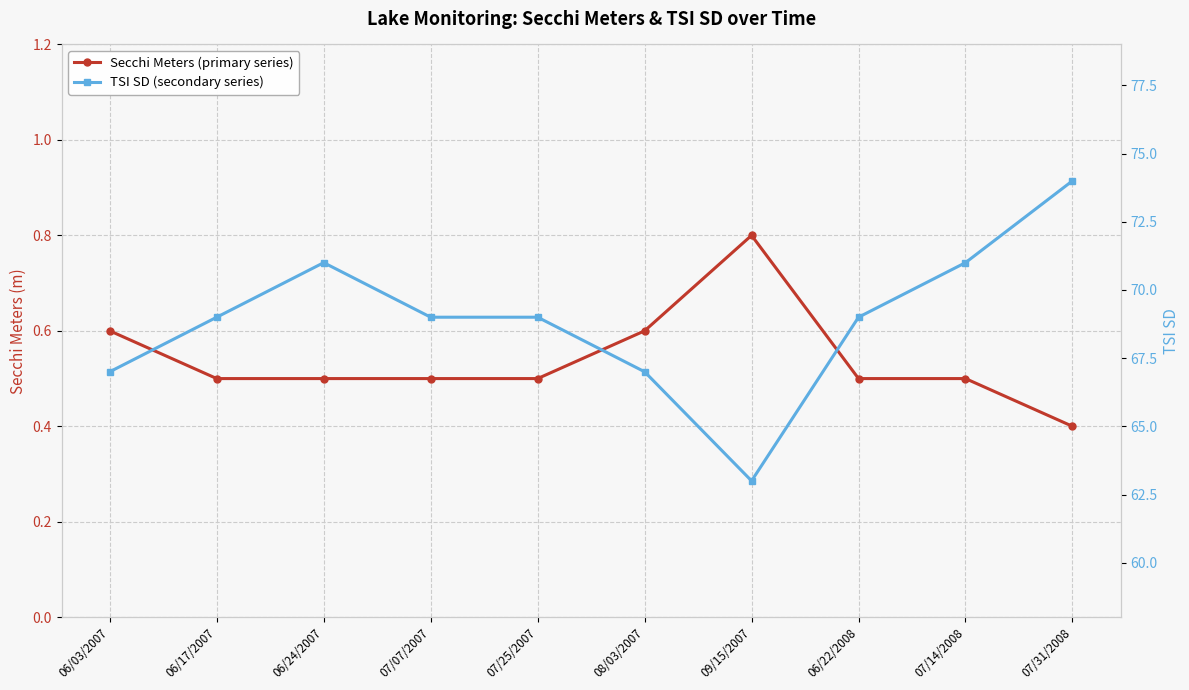

Read the TSI SD (secondary series) value at 06/17/2007.

69.0